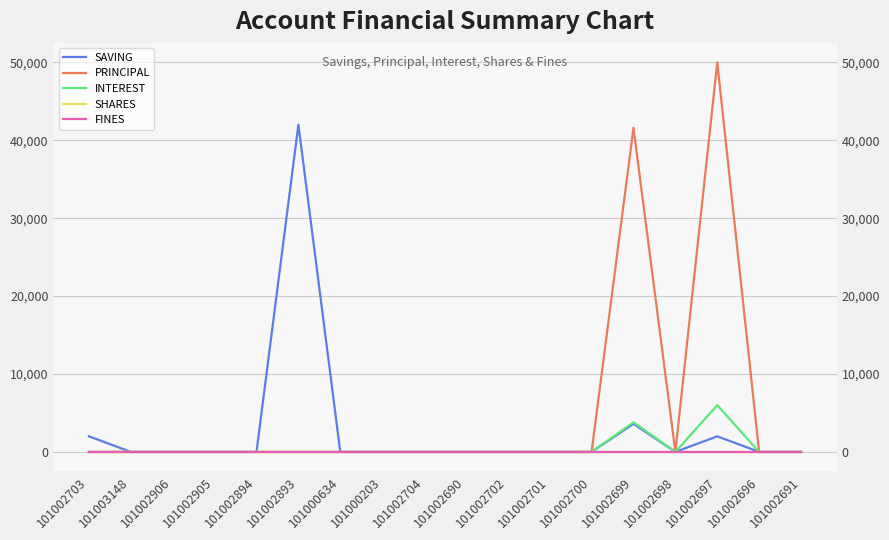

Reading right to left, extract all data points from this chart.

SAVING: 101002691=0	101002696=0	101002697=2000	101002698=0	101002699=3600	101002700=0	101002701=0	101002702=0	101002690=0	101002704=0	101000203=0	101000634=0	101002893=42000	101002894=0	101002905=0	101002906=0	101003148=0	101002703=2000
PRINCIPAL: 101002691=0	101002696=0	101002697=50000	101002698=0	101002699=41600	101002700=0	101002701=0	101002702=0	101002690=0	101002704=0	101000203=0	101000634=0	101002893=0	101002894=0	101002905=0	101002906=0	101003148=0	101002703=0
INTEREST: 101002691=0	101002696=0	101002697=6000	101002698=0	101002699=3800	101002700=0	101002701=0	101002702=0	101002690=0	101002704=0	101000203=0	101000634=0	101002893=0	101002894=0	101002905=0	101002906=0	101003148=0	101002703=0
SHARES: 101002691=0	101002696=0	101002697=0	101002698=0	101002699=0	101002700=0	101002701=0	101002702=0	101002690=0	101002704=0	101000203=0	101000634=0	101002893=0	101002894=0	101002905=0	101002906=0	101003148=0	101002703=0
FINES: 101002691=0	101002696=0	101002697=0	101002698=0	101002699=0	101002700=0	101002701=0	101002702=0	101002690=0	101002704=0	101000203=0	101000634=0	101002893=0	101002894=0	101002905=0	101002906=0	101003148=0	101002703=0